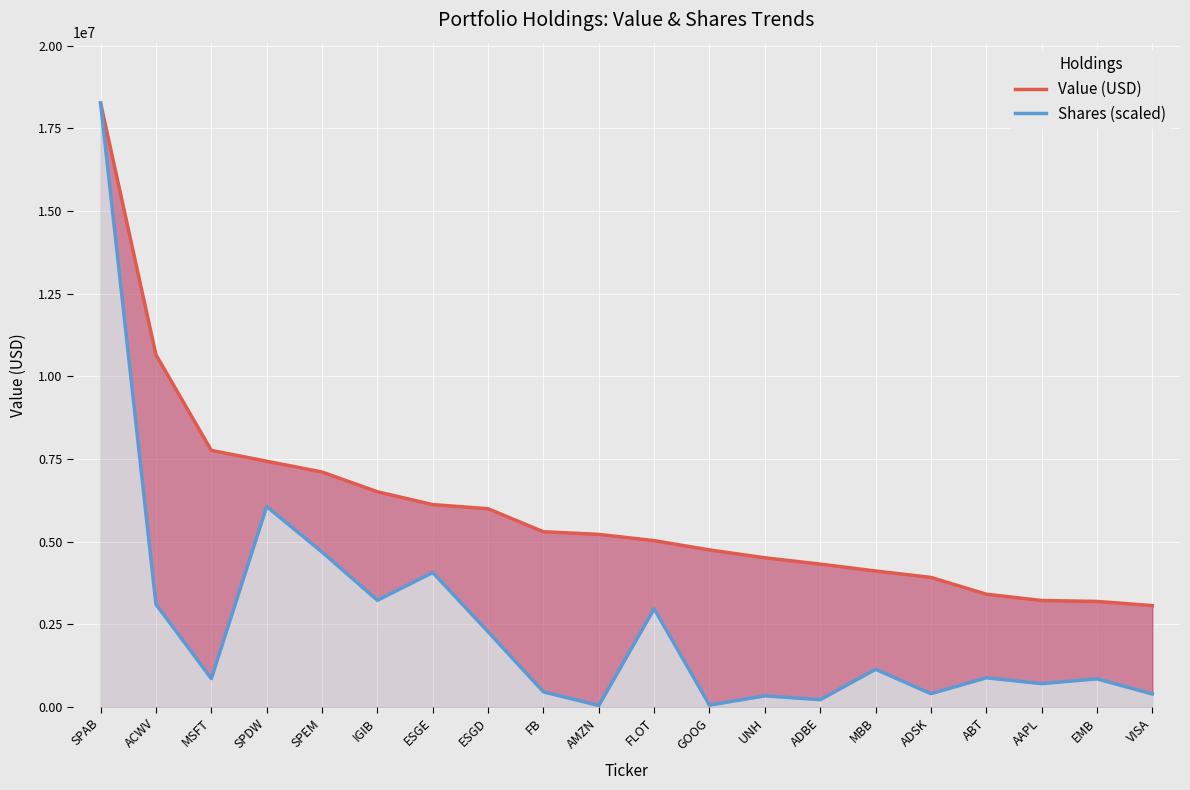

Reading left to right, extract all data points from this chart.

Value (USD): SPAB=18260000.0	ACWV=10651000.0	MSFT=7759000.0	SPDW=7431000.0	SPEM=7105000.0	IGIB=6508000.0	ESGE=6120000.0	ESGD=5994000.0	FB=5299000.0	AMZN=5219000.0	FLOT=5030000.0	GOOG=4749000.0	UNH=4511000.0	ADBE=4320000.0	MBB=4112000.0	ADSK=3918000.0	ABT=3411000.0	AAPL=3220000.0	EMB=3192000.0	VISA=3066000.0
Shares (scaled): SPAB=18260000.0	ACWV=3107636.2	MSFT=859506.0	SPDW=6061347.7	SPEM=4686558.3	IGIB=3226958.7	ESGE=4067587.9	ESGD=2276010.2	FB=457332.8	AMZN=45526.2	FLOT=2970427.4	GOOG=56870.2	UNH=338070.3	ADBE=221388.8	MBB=1140225.9	ADSK=402773.4	ABT=882944.3	AAPL=705551.2	EMB=851733.2	VISA=393560.1